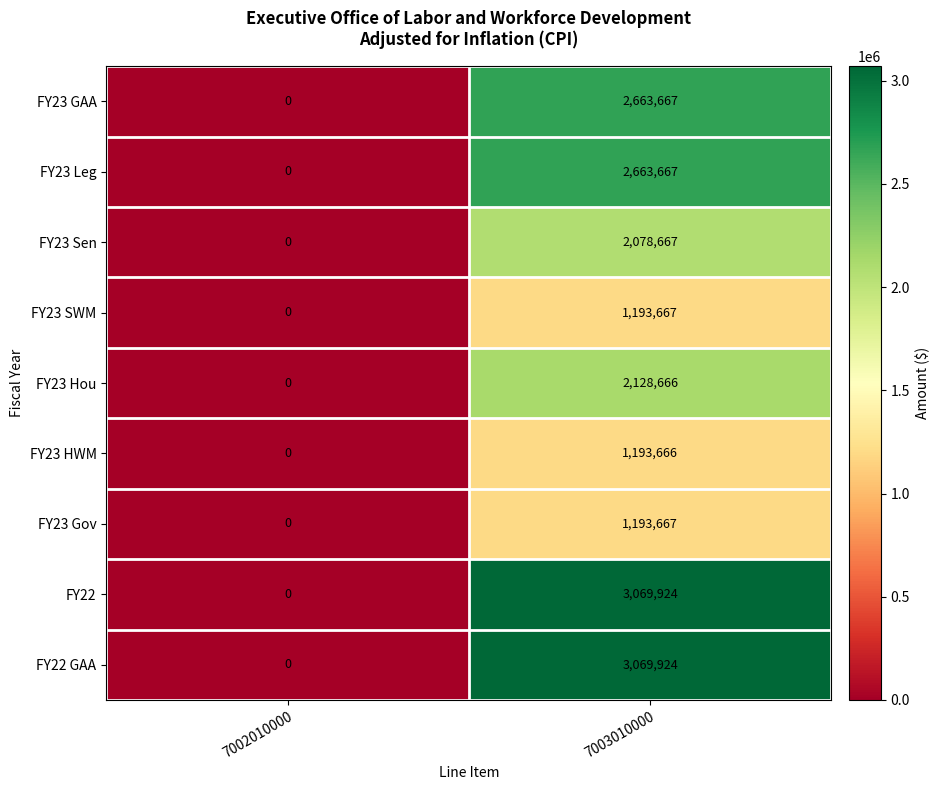

At how many categories does at least one series exceed 2724085?

1